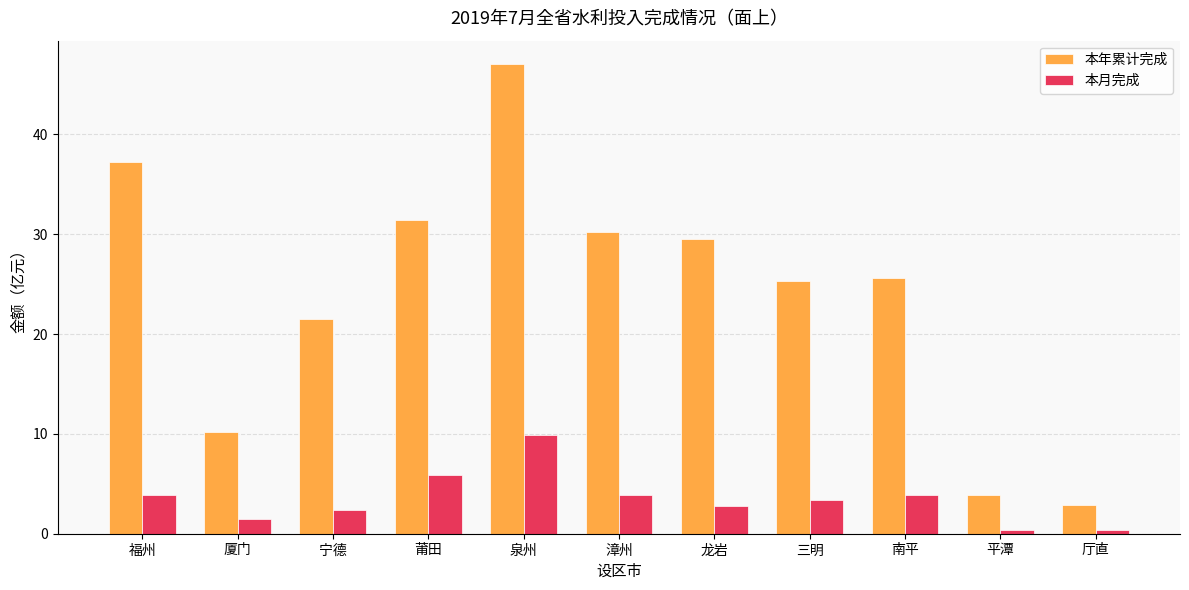

What is the value of the 本月完成 bar at the 10th from the left?

0.4